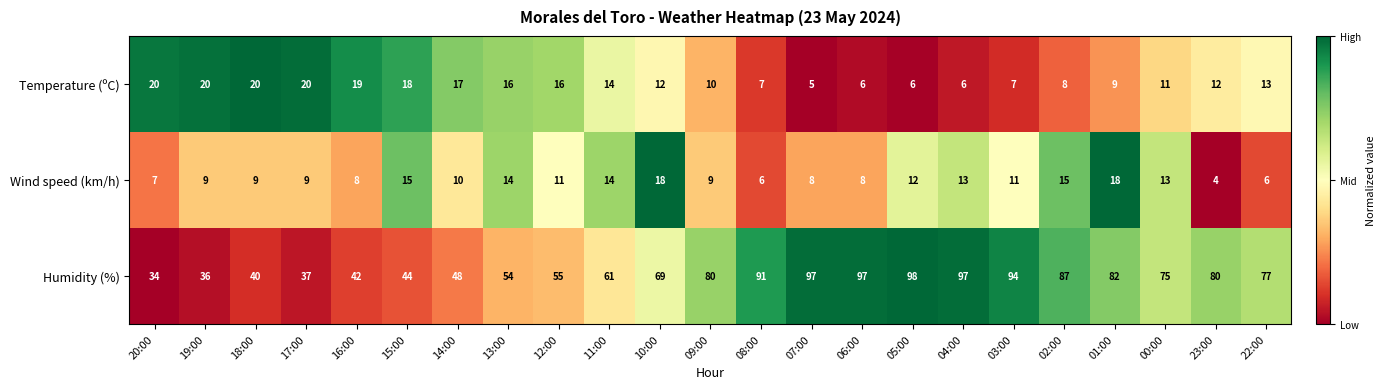

Is it true that Wind speed (km/h) equals 18 at 00:00?

False